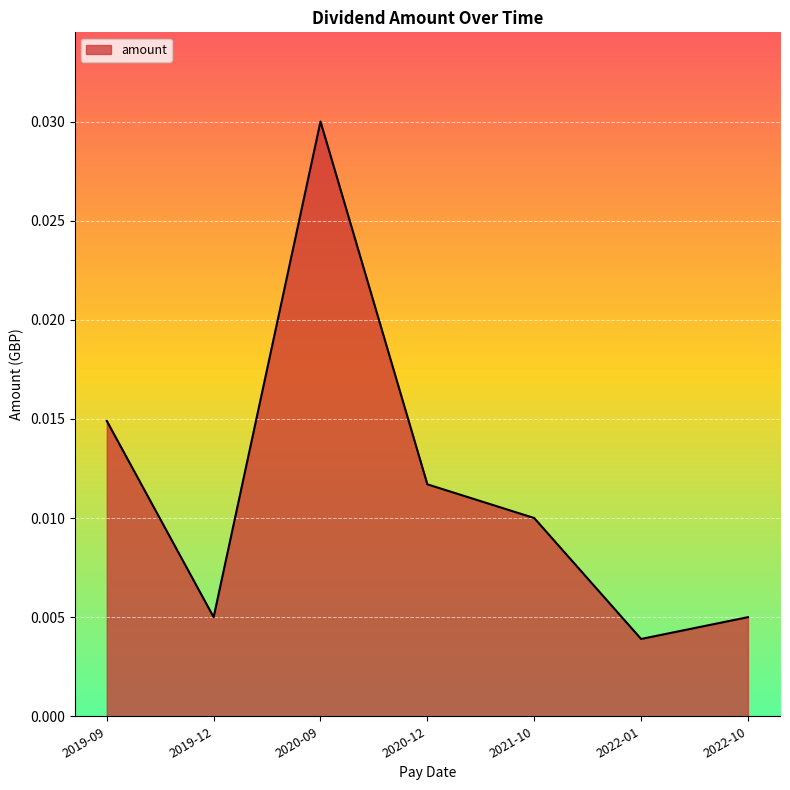

How many distinct data groups are displayed?

1